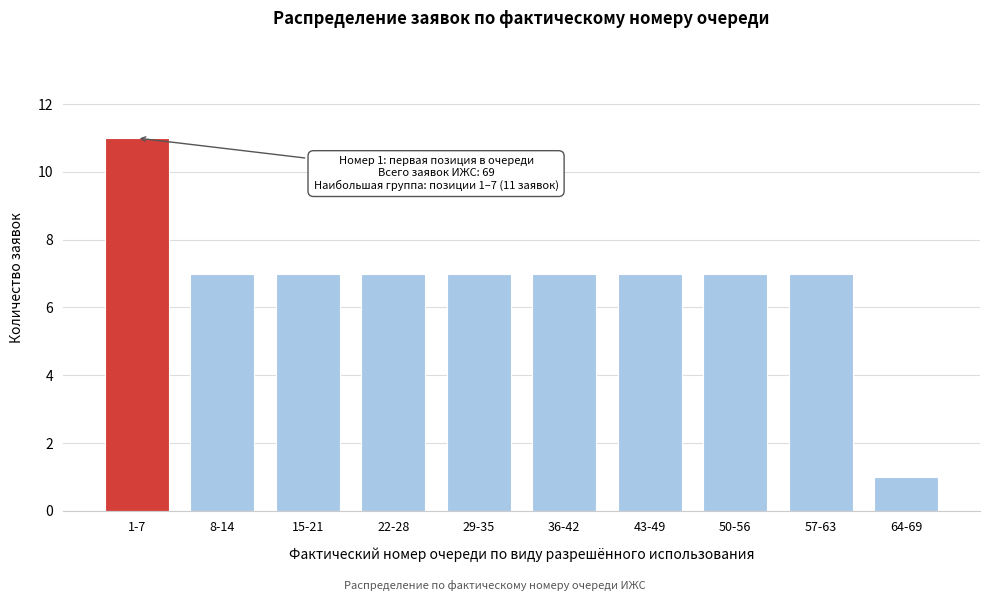

Reading left to right, what are all the values shown in this chart?

11	7	7	7	7	7	7	7	7	1